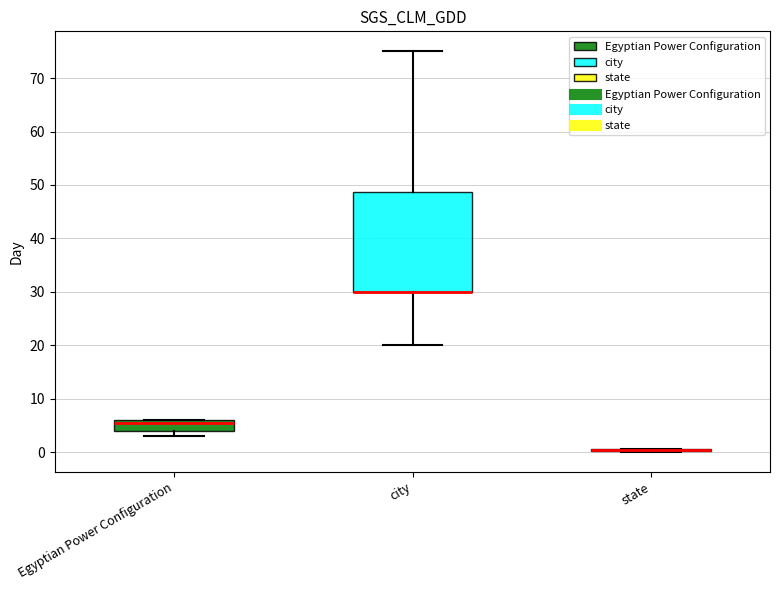

Comparing the boxes themselves (not the whiskers), which one is the tallest?

city